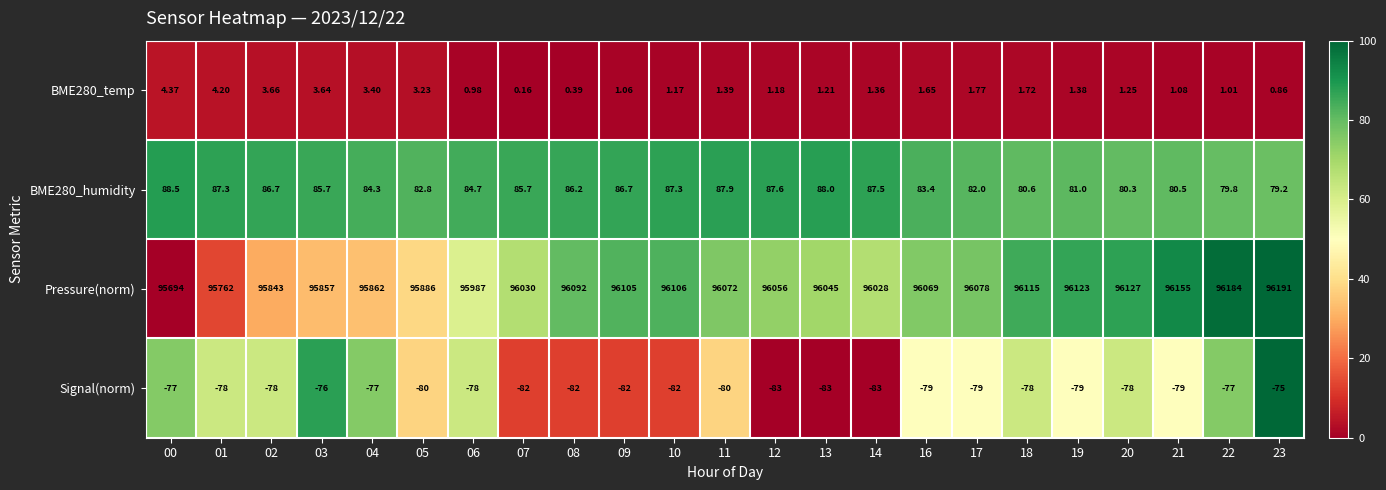

Which series has the widest spread of values?

Pressure(norm)